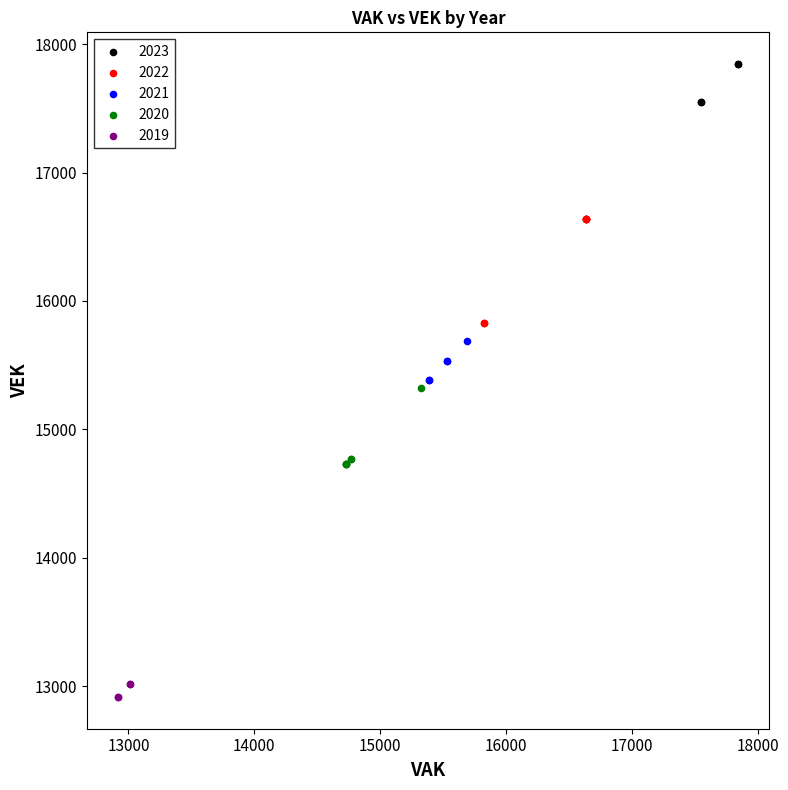

Which series has the largest Y range (max minus min)?

2022